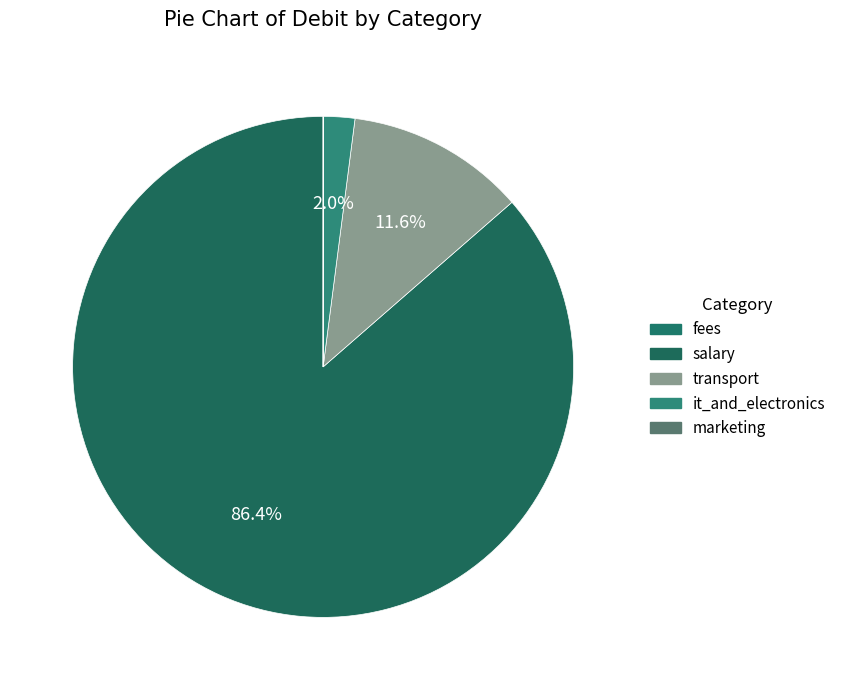

To the nearest percent, what is the difference between the largest and smallest slice percentages?

86%